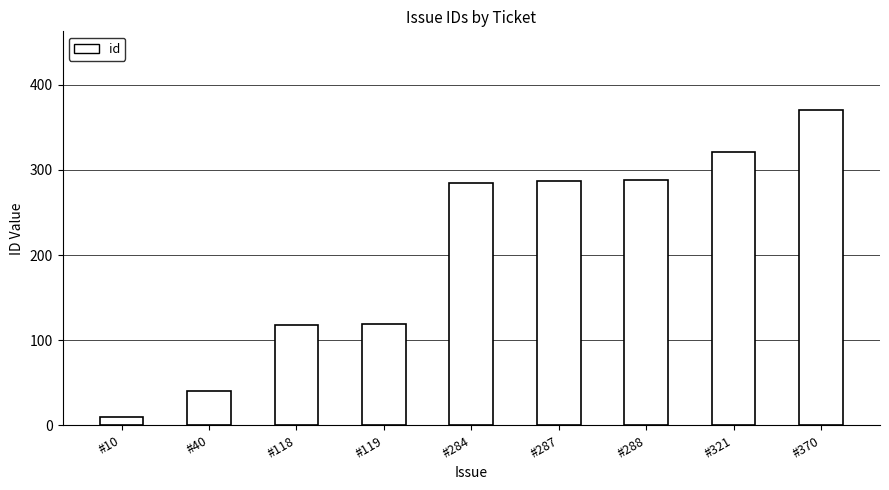

Which has a higher value, #284 or #370?

#370